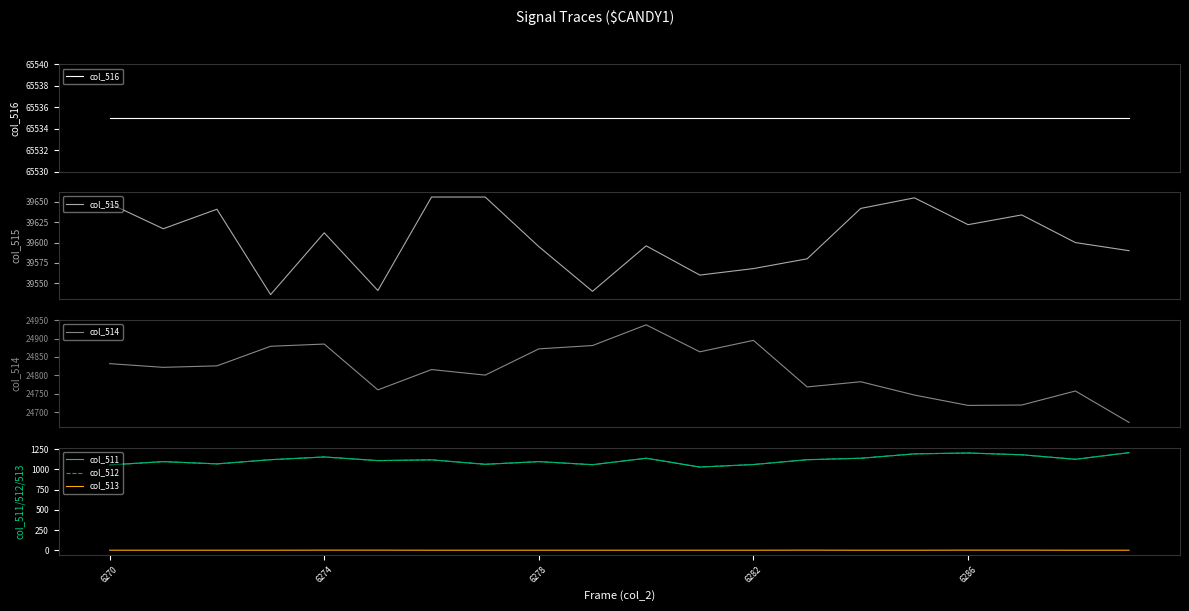

True or false: col_513 and col_512 intersect in this chart.

False